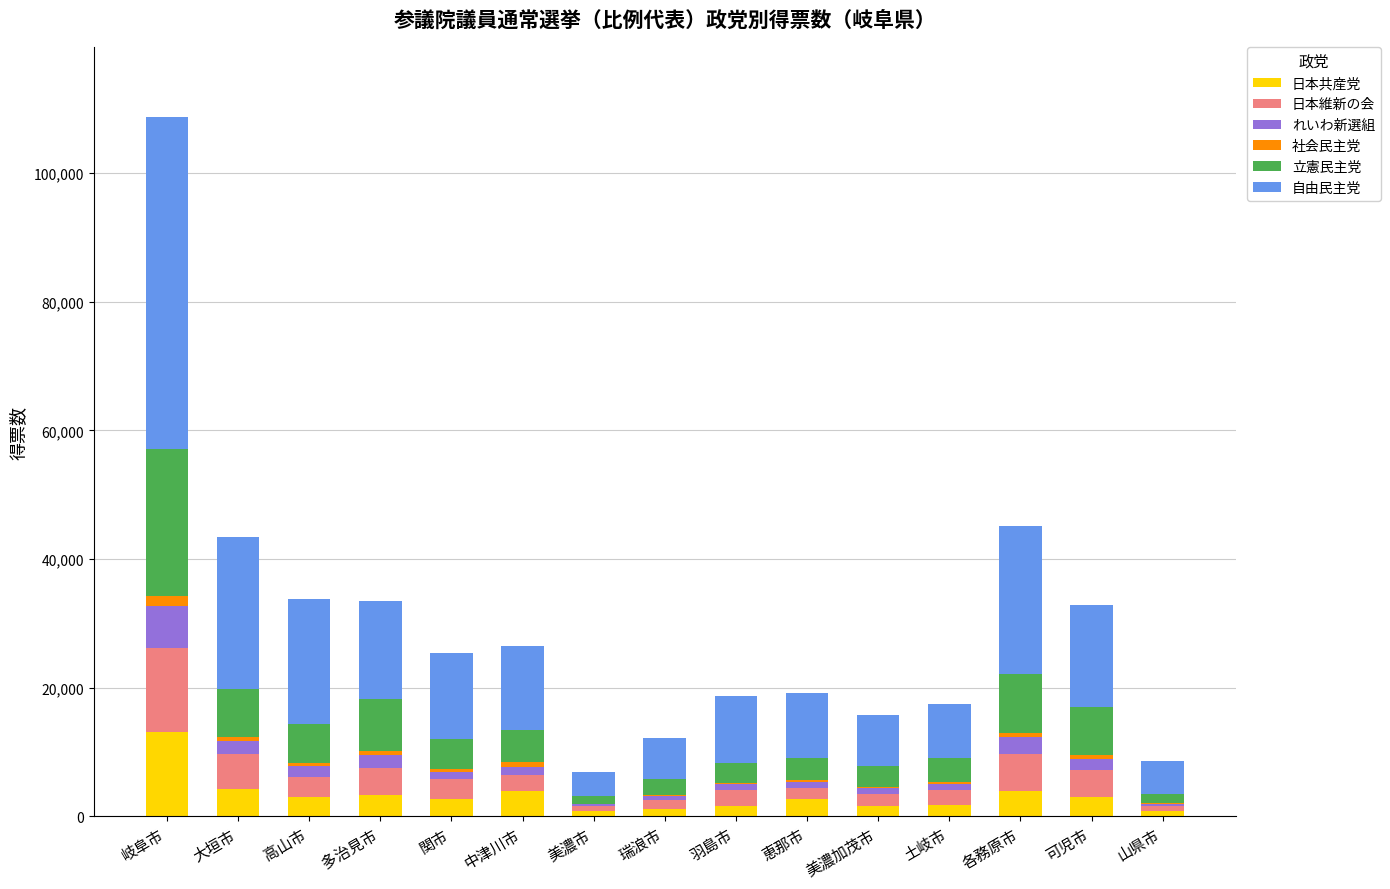

The 日本共産党 series shows 778.3 at 山県市. True or false?

True